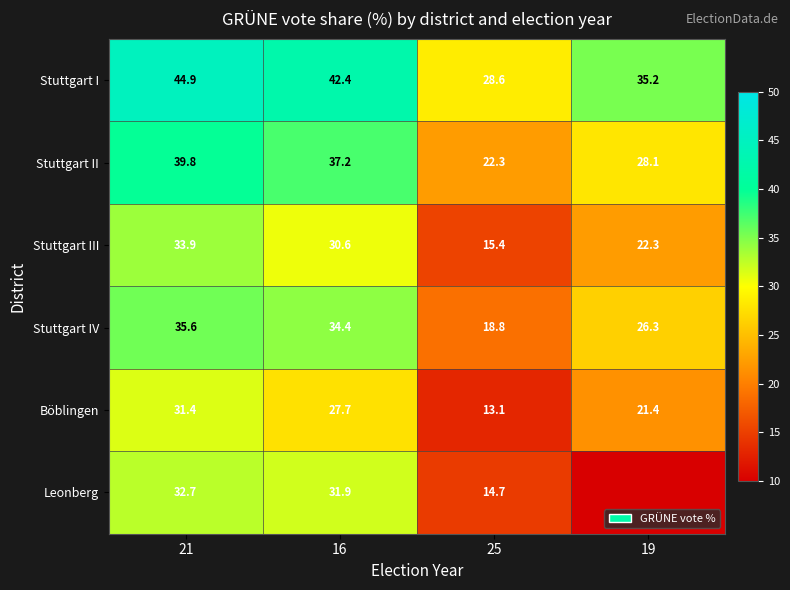

What is the difference between the highest and lowest values at 16?

14.7